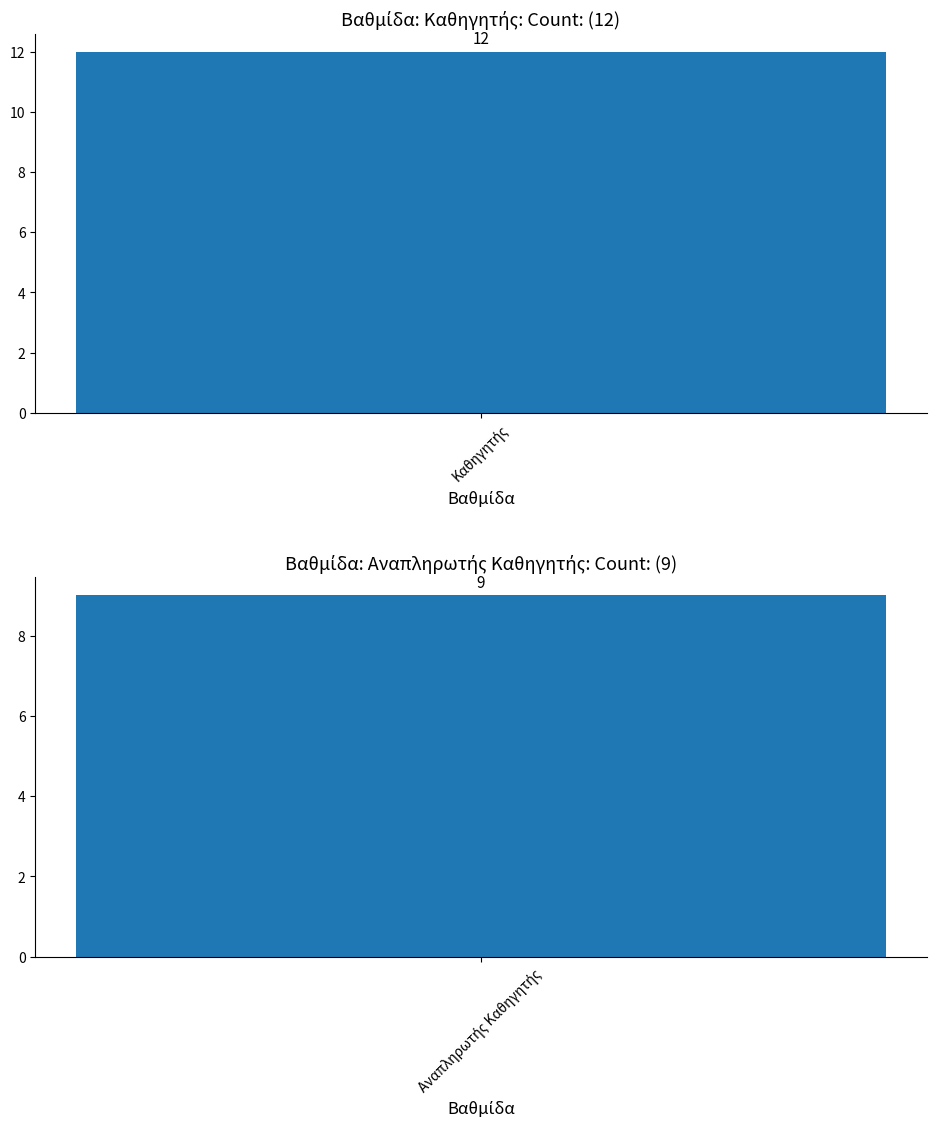

What position from the right is Καθηγητής?

2